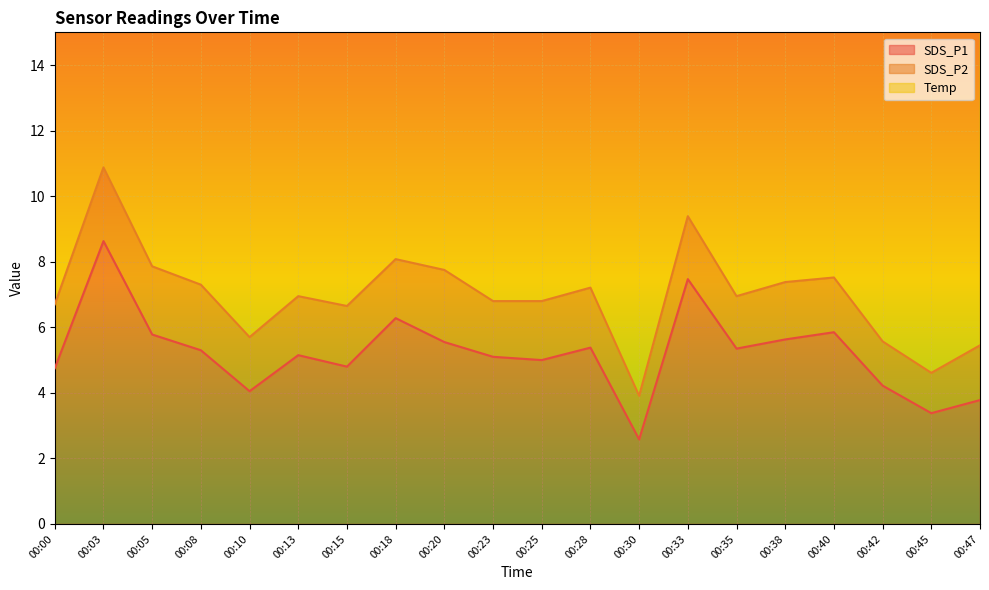

Which category has the lowest value in the SDS_P1 series?

00:30